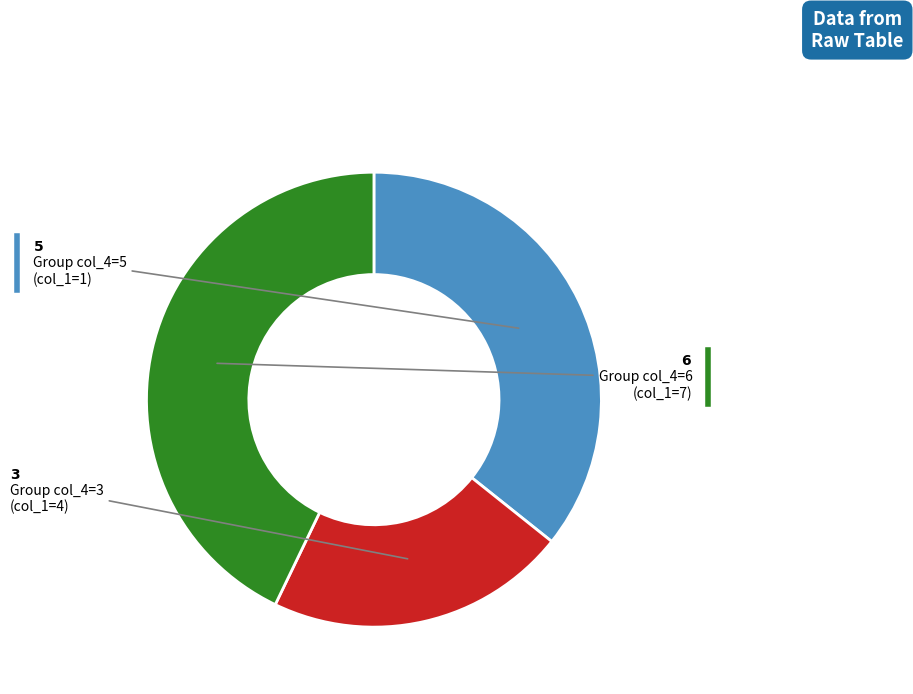

Is there any slice that represents more than half of the pie?

No